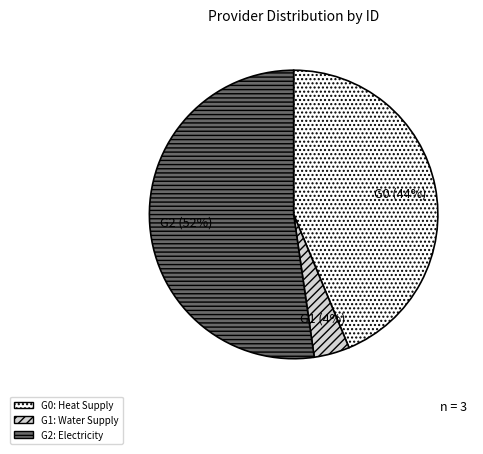

To the nearest percent, what is the average slice percentage?

33%